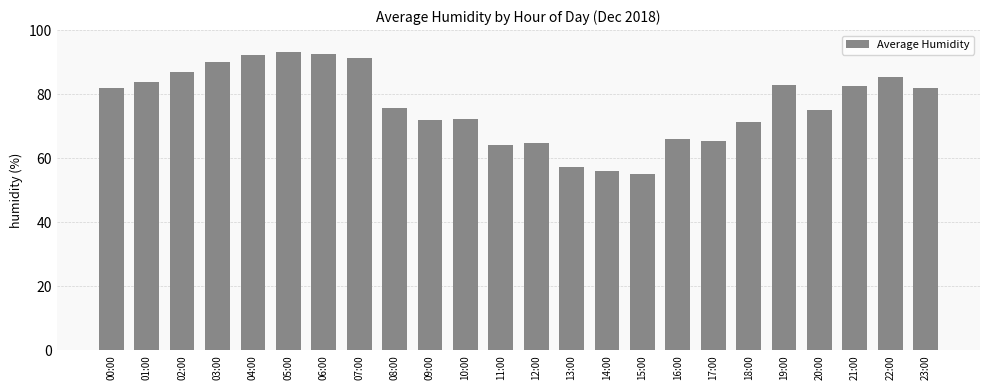

How many categories are shown in the chart?

24